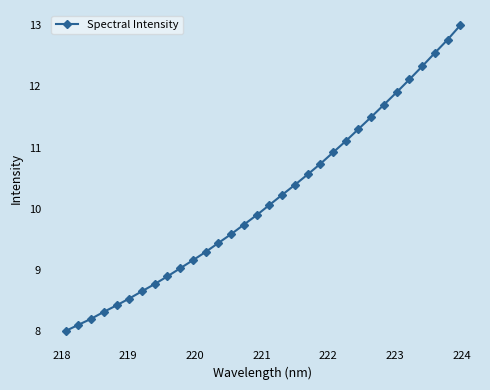

What is the value of the 29th point from the left?

12.3